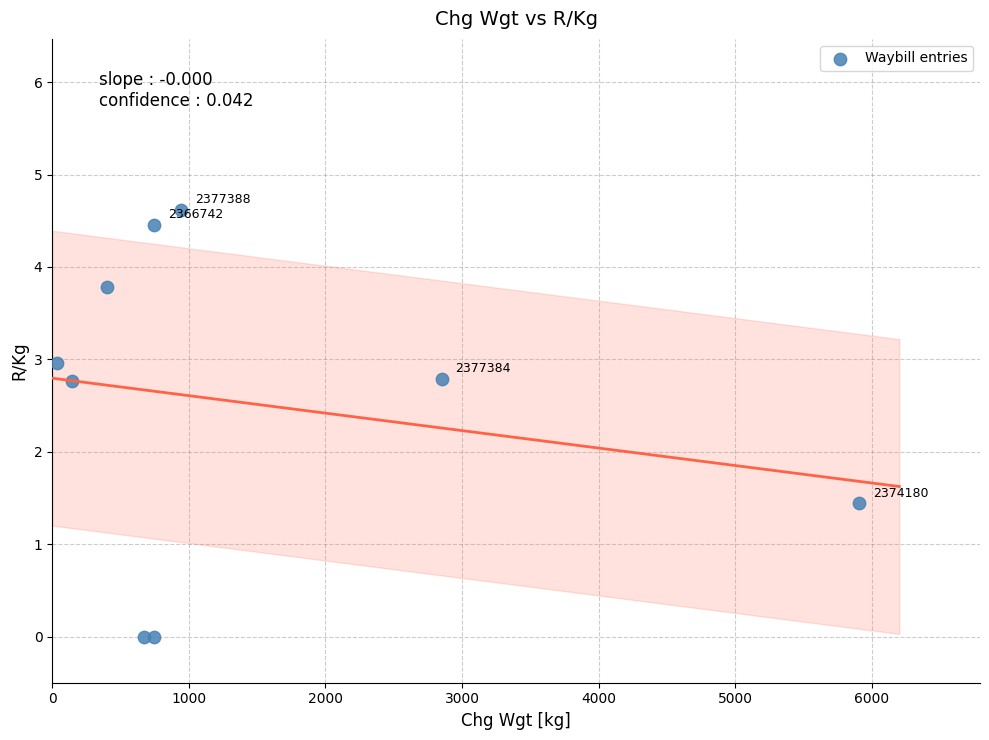

What is the average X value?

1382.9